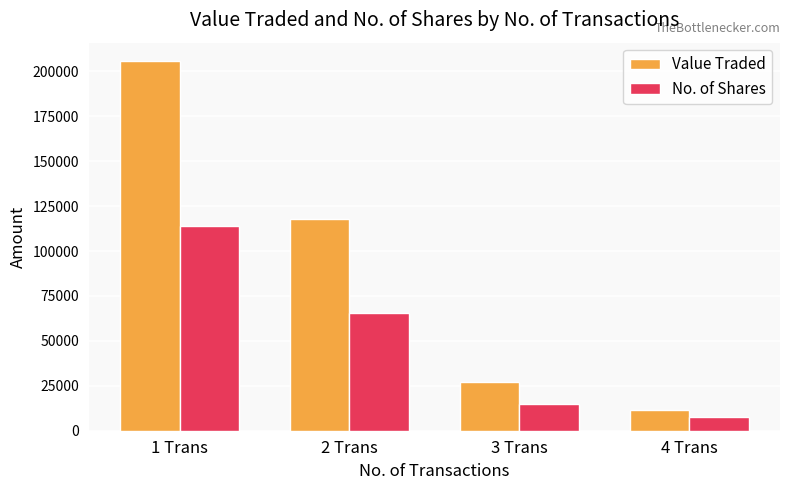

Are the bars horizontal?

No